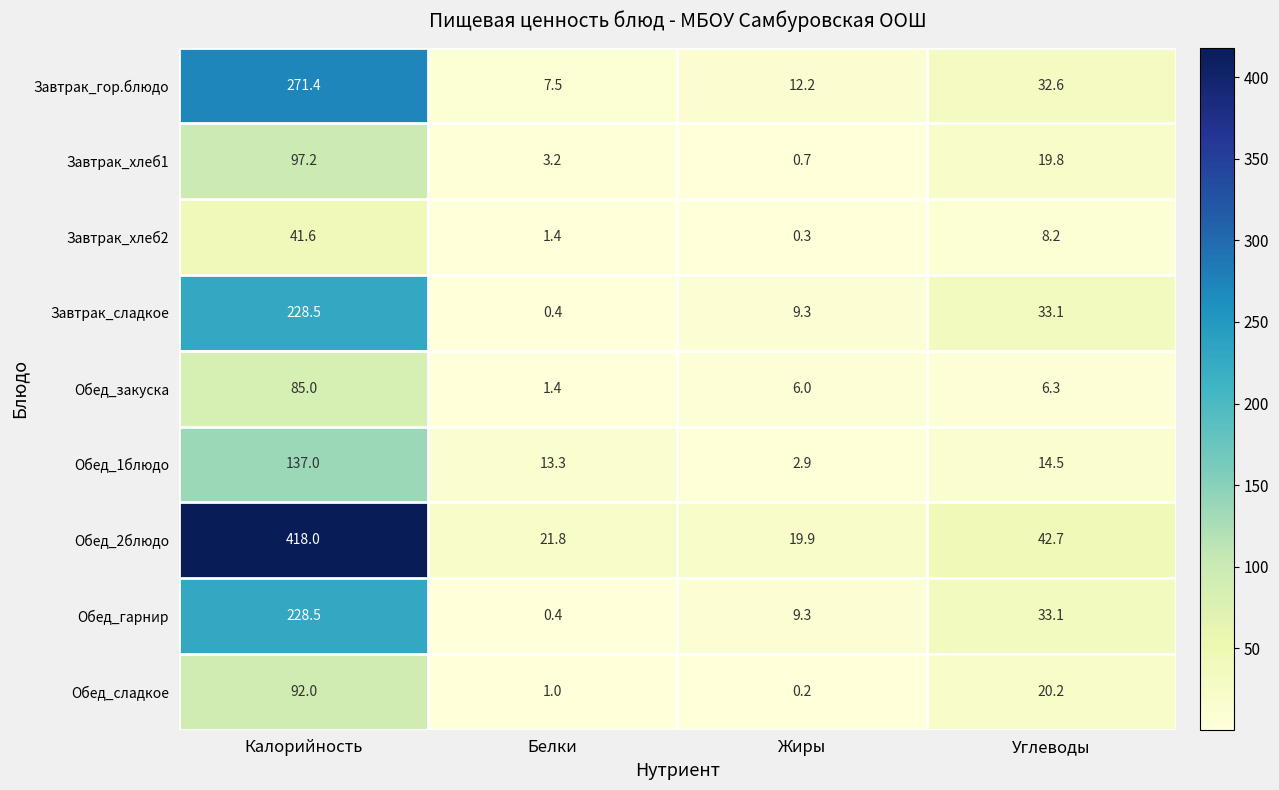

How many data points does each series have?

4